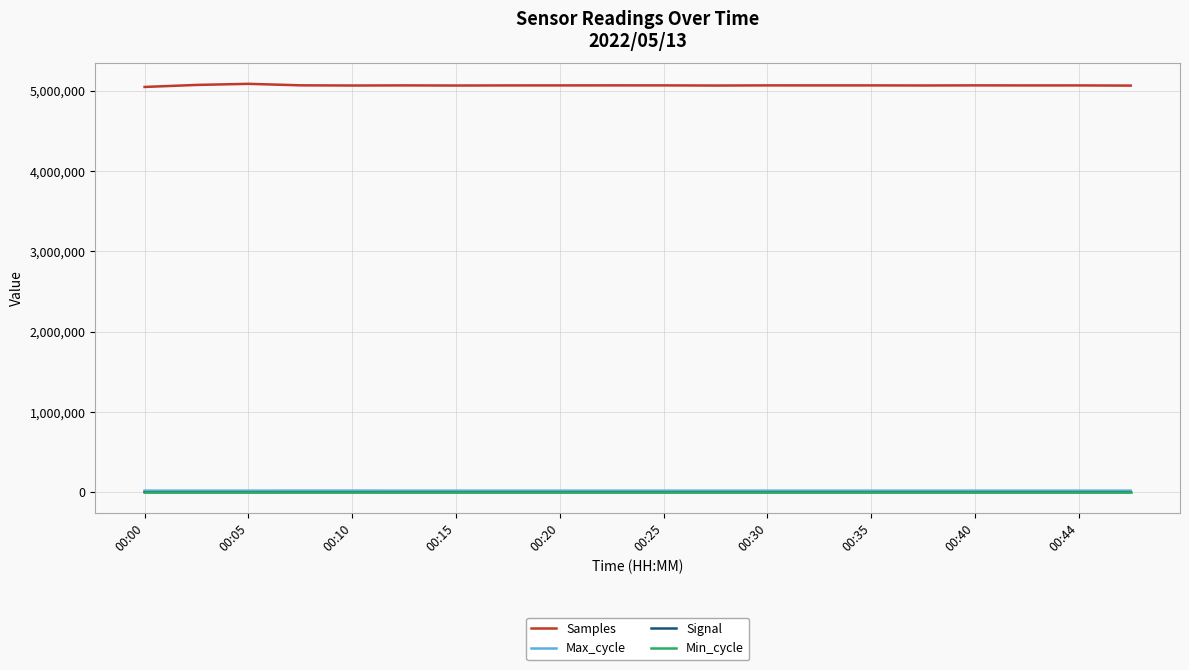

True or false: Max_cycle and Samples intersect in this chart.

False